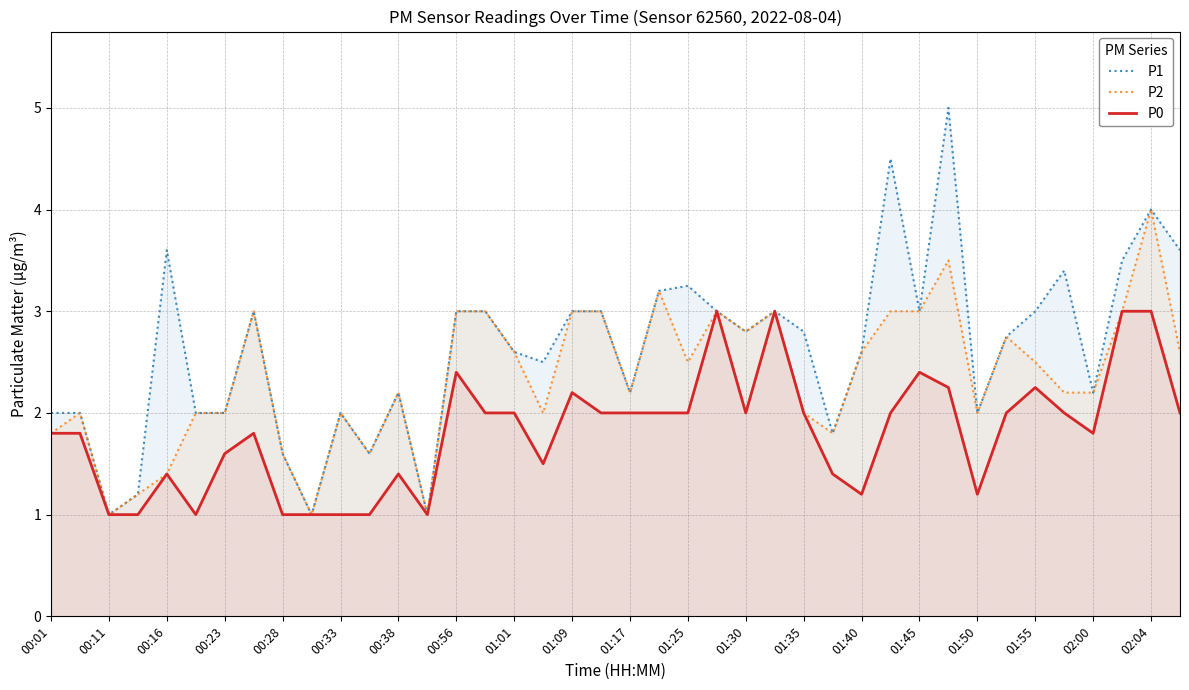

How many lines are shown in the chart?

3